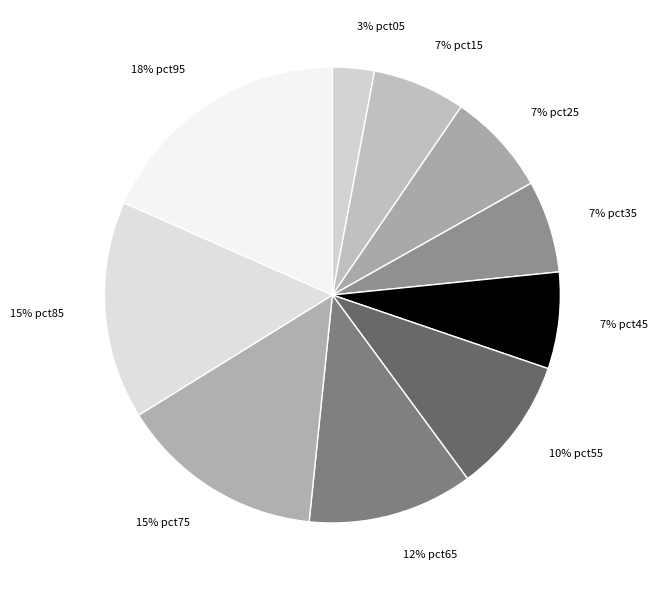

Is the sum of 3% pct05 and 7% pct25 greater than half?

No